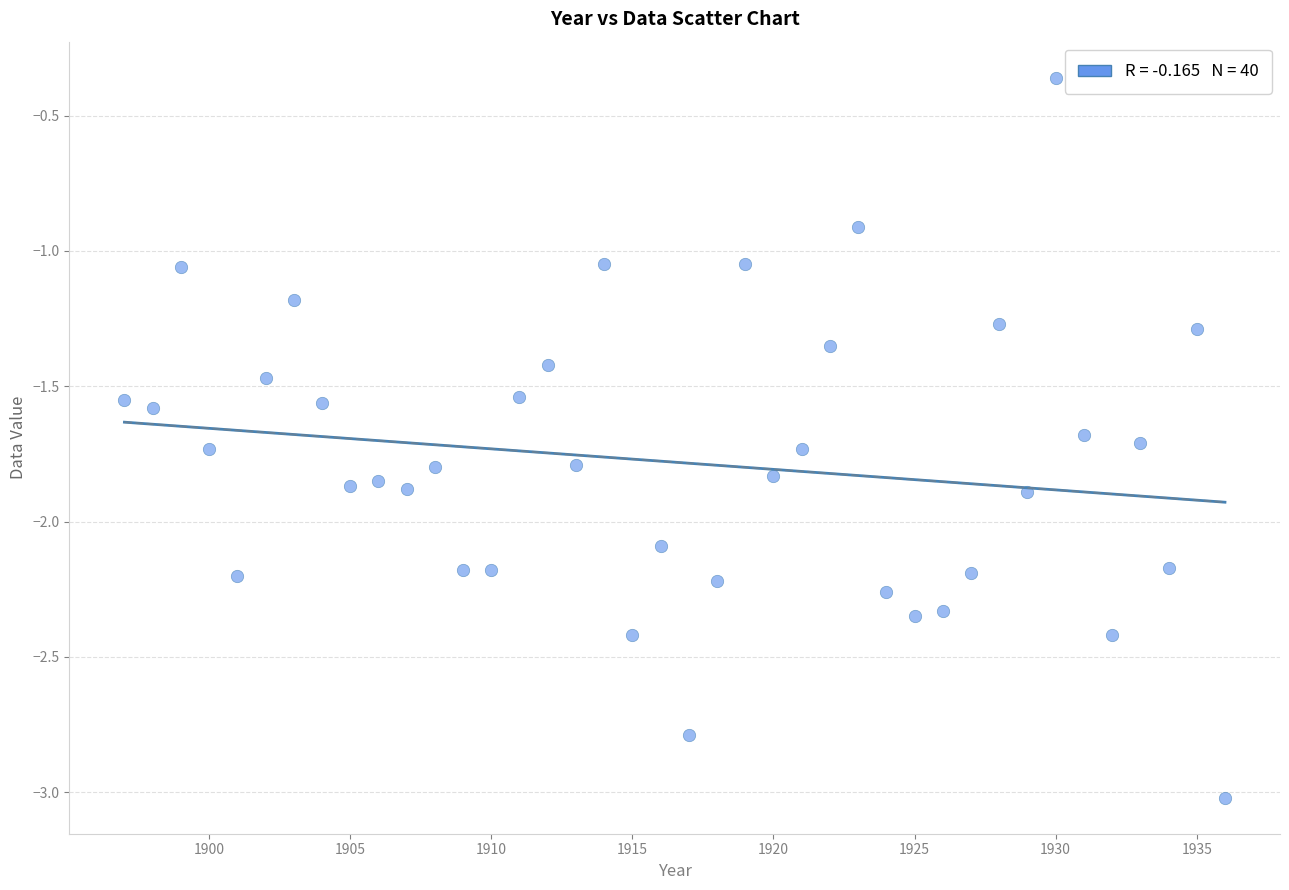

What is the range of X values (max minus min)?

39.0